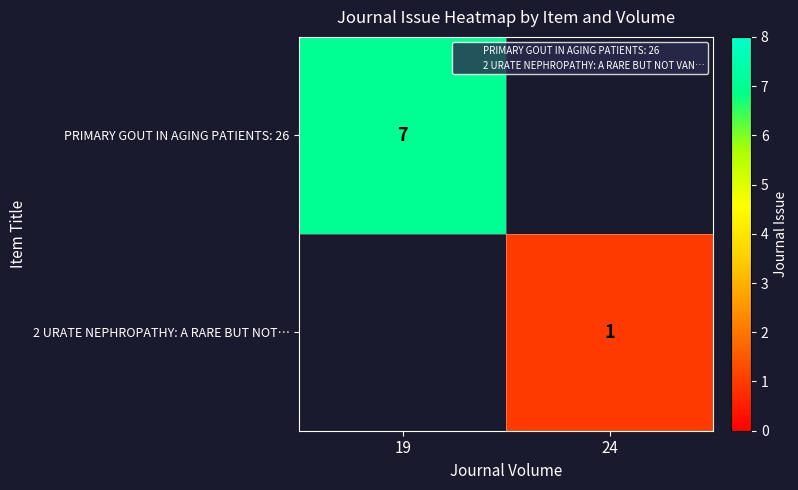

At which label is 2 URATE NEPHROPATHY: A RARE BUT NOT… closest to 0?

19